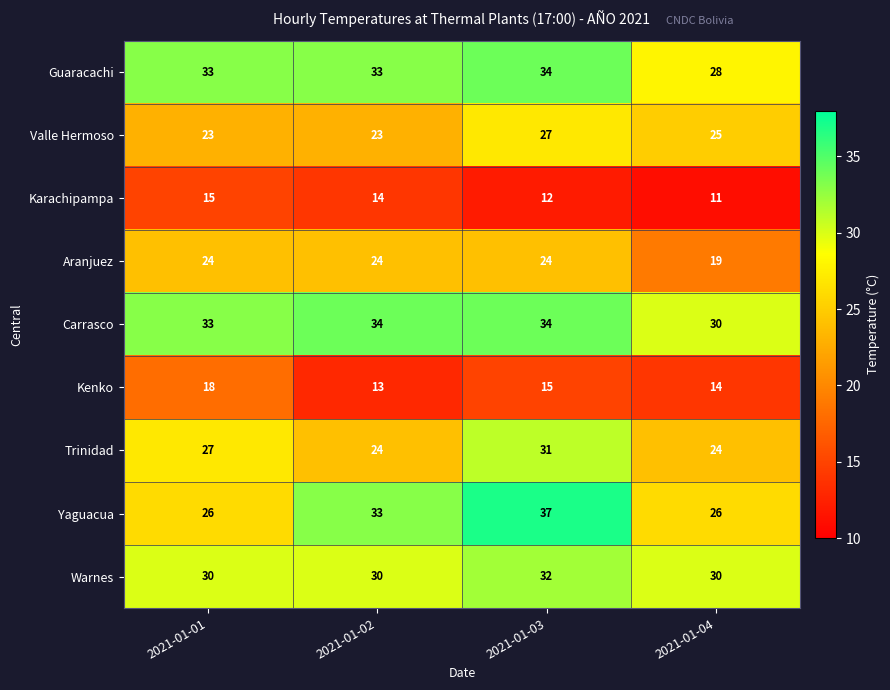

What is the spread (max minus min) of values at 2021-01-01?

18